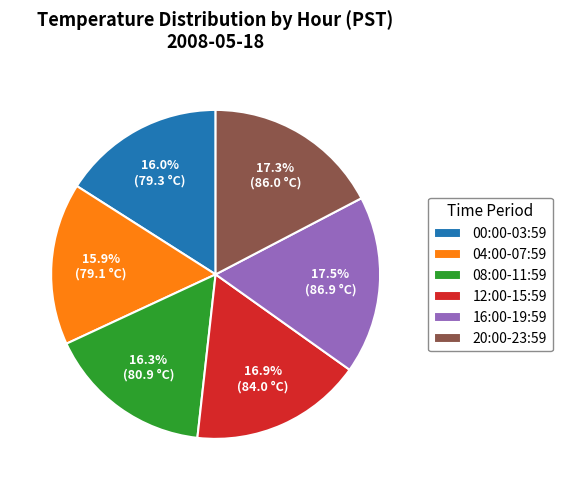

What percentage is NOT represented by 00:00-03:59?

84.0%